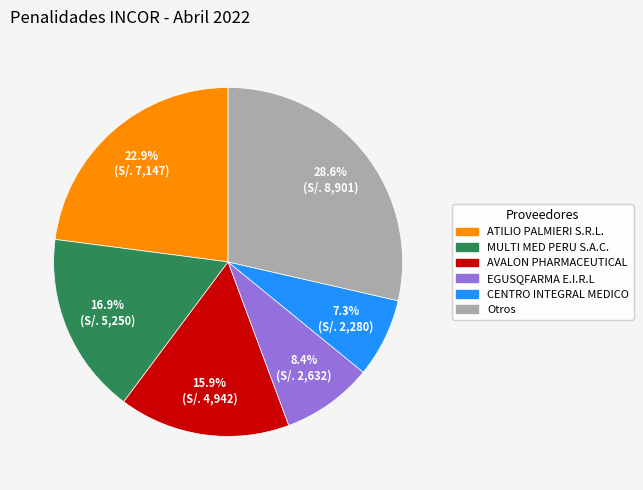

To the nearest percent, what is the difference between the largest and smallest slice percentages?

21%